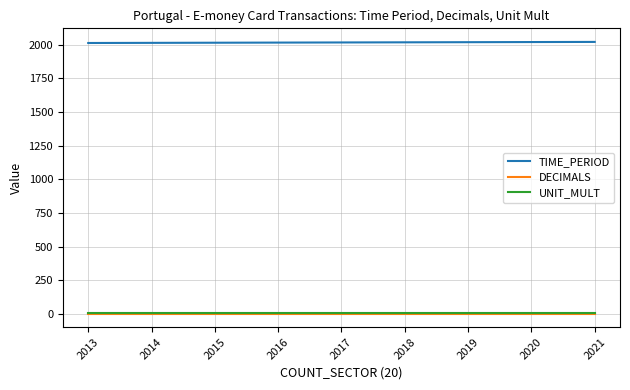

Which series has the largest total across all categories?

TIME_PERIOD